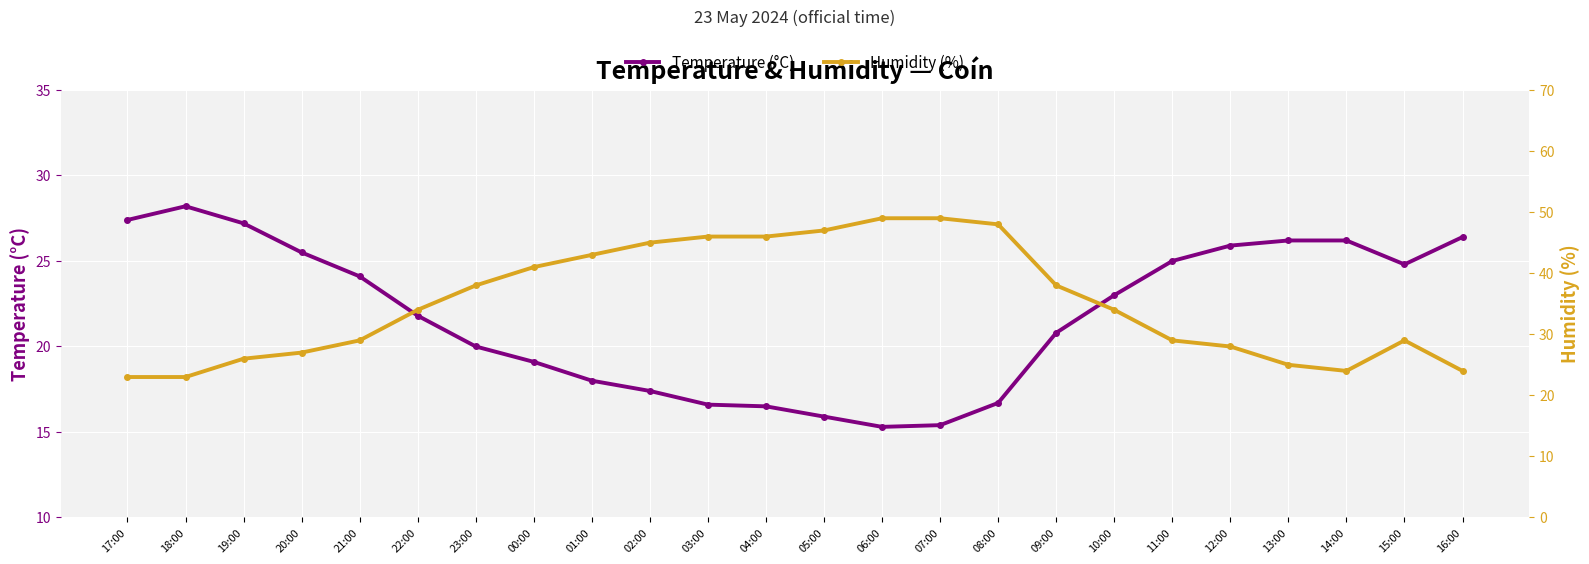

What is the maximum value for Temperature (°C)?

28.2